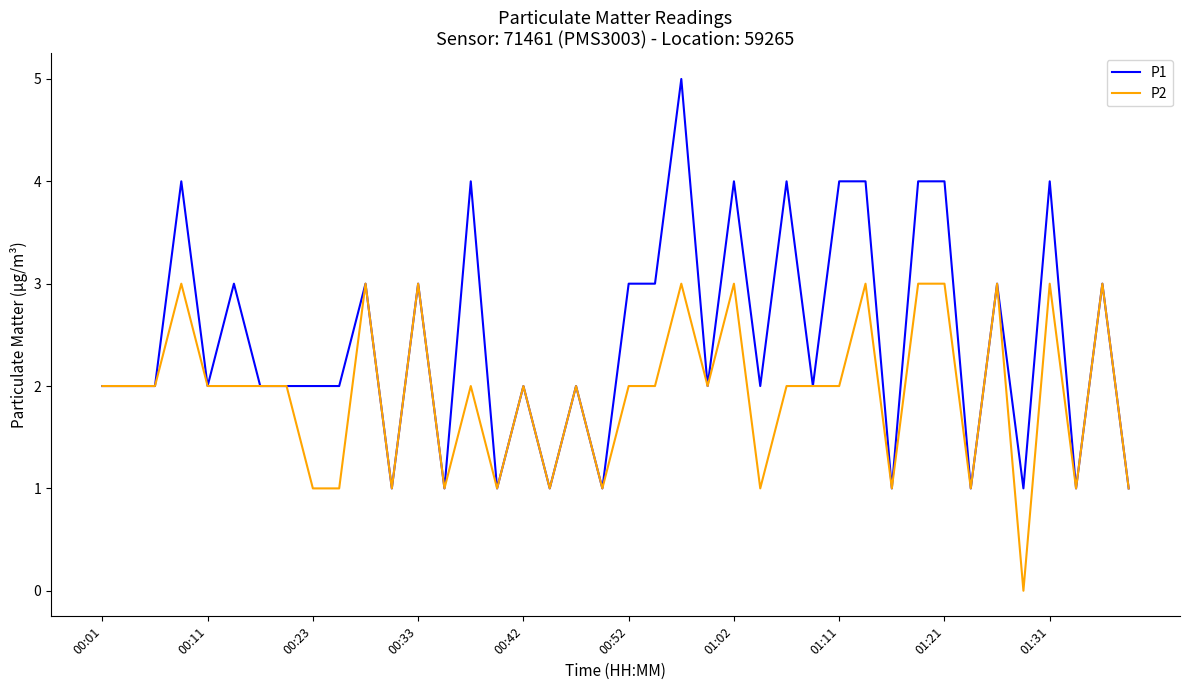

Count the number of data series in this chart.

2